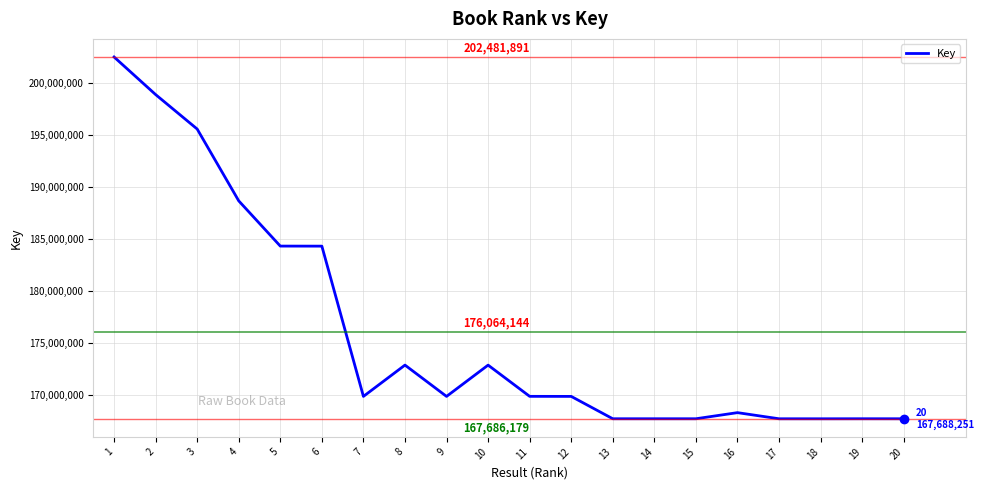

At which label does the data first exceed 169838873?

1